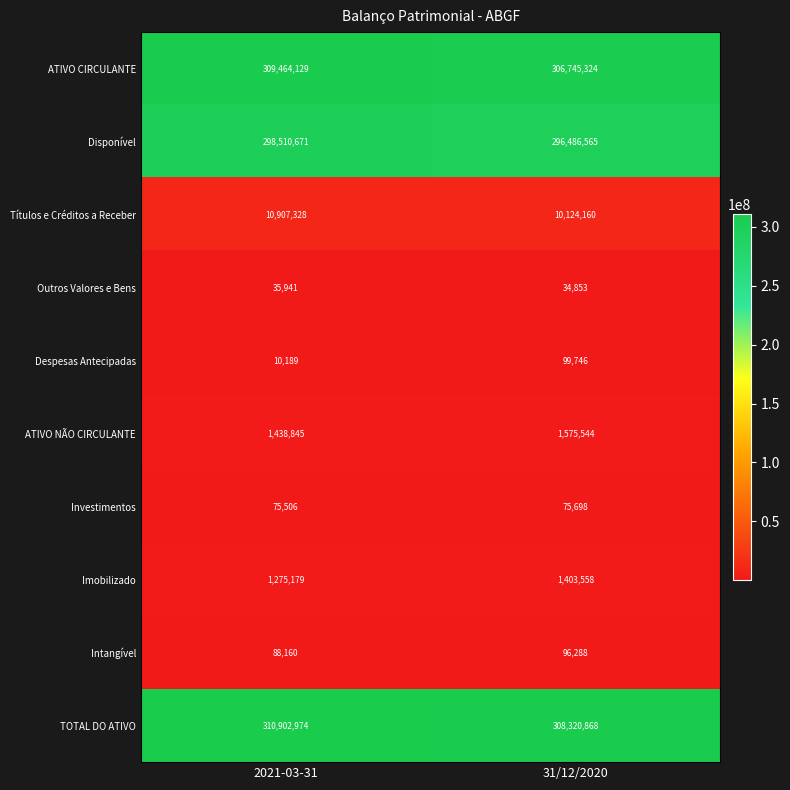

How many distinct data groups are displayed?

10